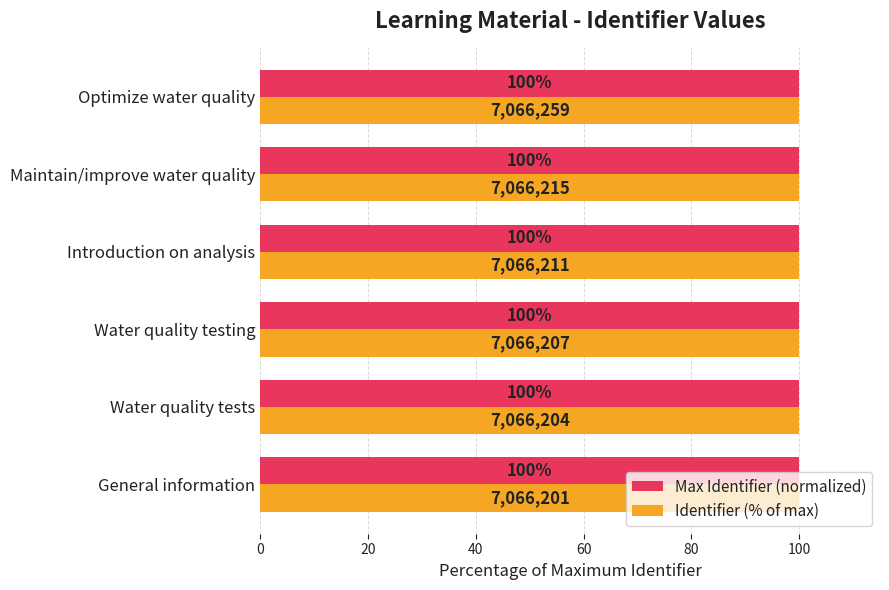

Is it true that Max Identifier (normalized) equals 176.7 at Introduction on analysis?

False